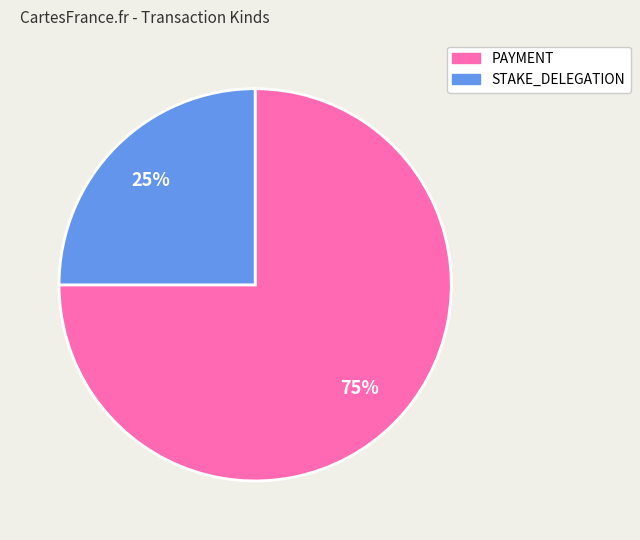

What percentage is the STAKE_DELEGATION slice, to the nearest percent?

25%